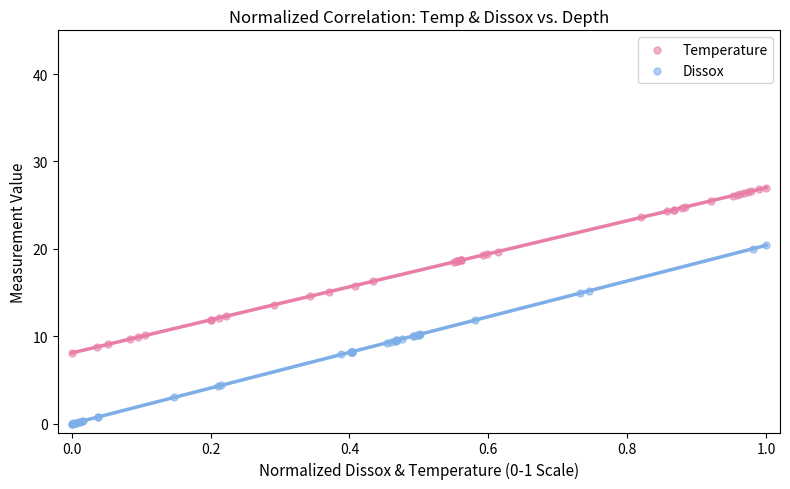

Which series contains the highest Y value?

Temperature